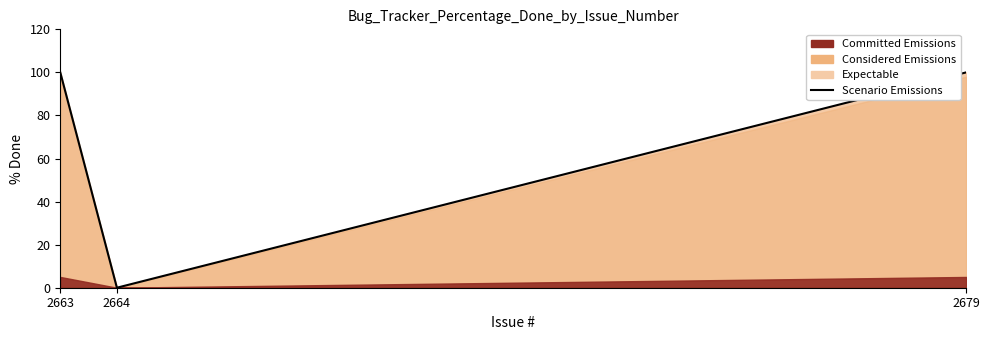

Between 2663 and 2664, which is larger?

2663